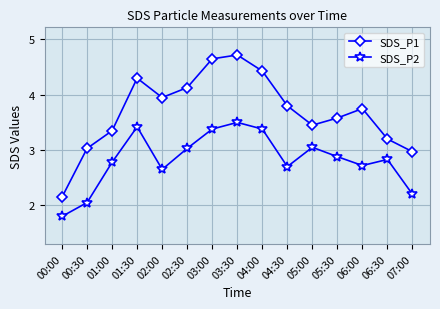

At which label does SDS_P2 first exceed 2?

00:30